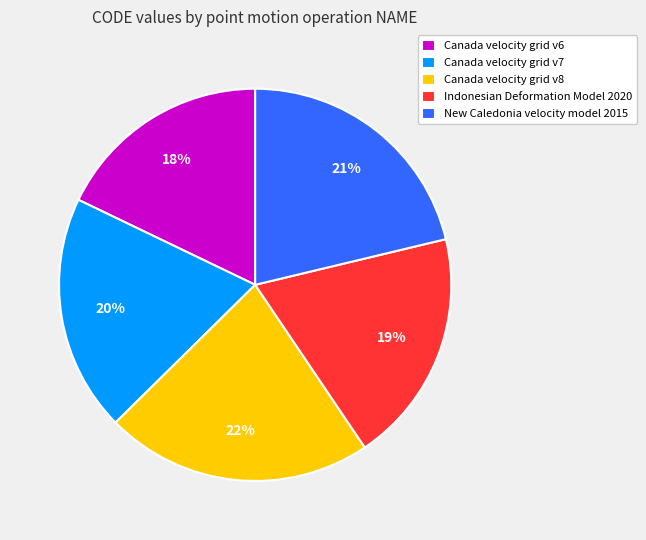

To the nearest percent, what percentage of the pie is Canada velocity grid v6?

18%